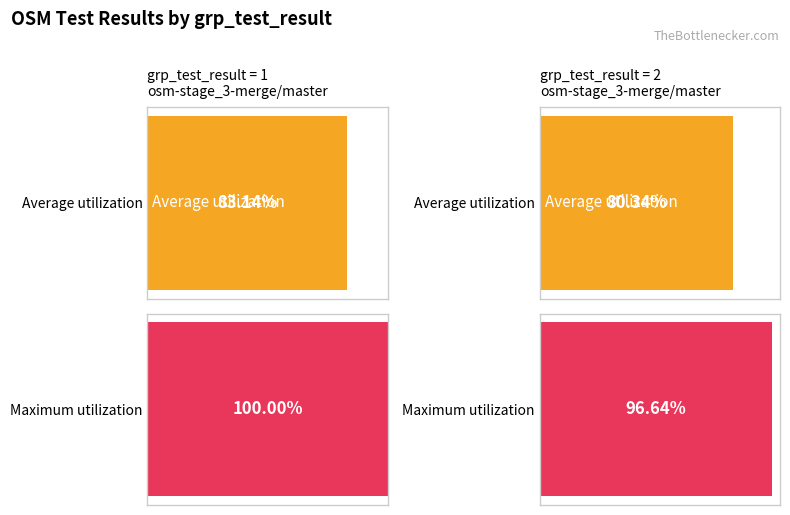

The value of Max build at 2 is 4475.5. True or false?

False